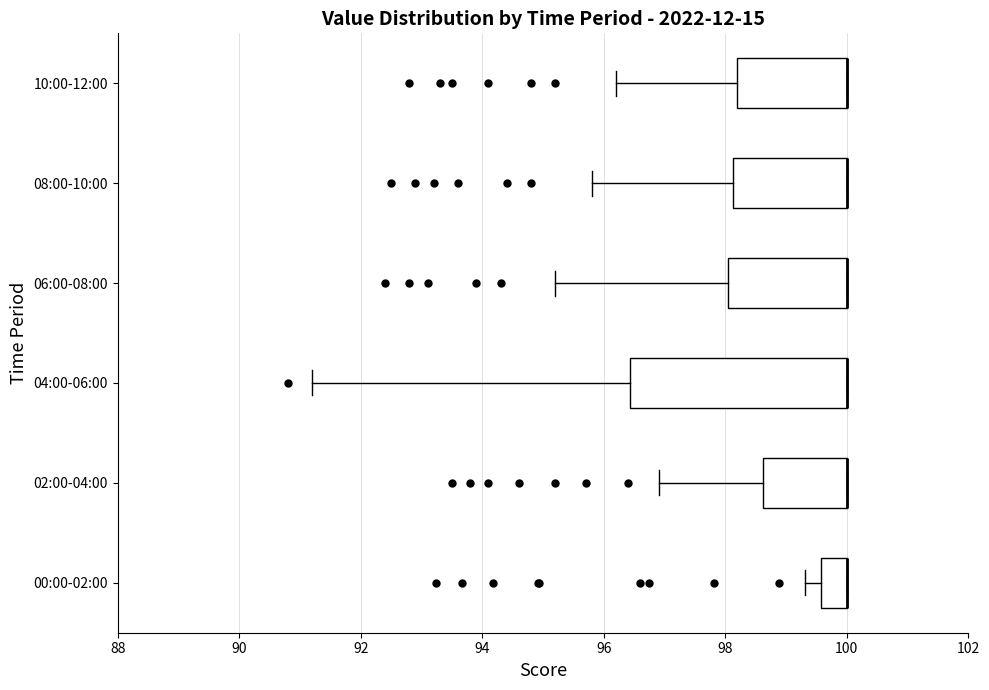

Reading bottom to top, transcribe this box plot: for each box, give where its median line is, the range the box spans, and where its two whiskers end, as read against the x-axis. The values are not printed on the chart, so give them approximately, as read against the axis.

00:00-02:00: median 100.0 (drawn on the box's right edge), box 99.6 to 100.0, whiskers 99.4 to 100.0
02:00-04:00: median 100.0 (drawn on the box's right edge), box 98.6 to 100.0, whiskers 97.0 to 100.0
04:00-06:00: median 100.0 (drawn on the box's right edge), box 96.4 to 100.0, whiskers 91.2 to 100.0
06:00-08:00: median 100.0 (drawn on the box's right edge), box 98.0 to 100.0, whiskers 95.2 to 100.0
08:00-10:00: median 100.0 (drawn on the box's right edge), box 98.2 to 100.0, whiskers 95.8 to 100.0
10:00-12:00: median 100.0 (drawn on the box's right edge), box 98.2 to 100.0, whiskers 96.2 to 100.0